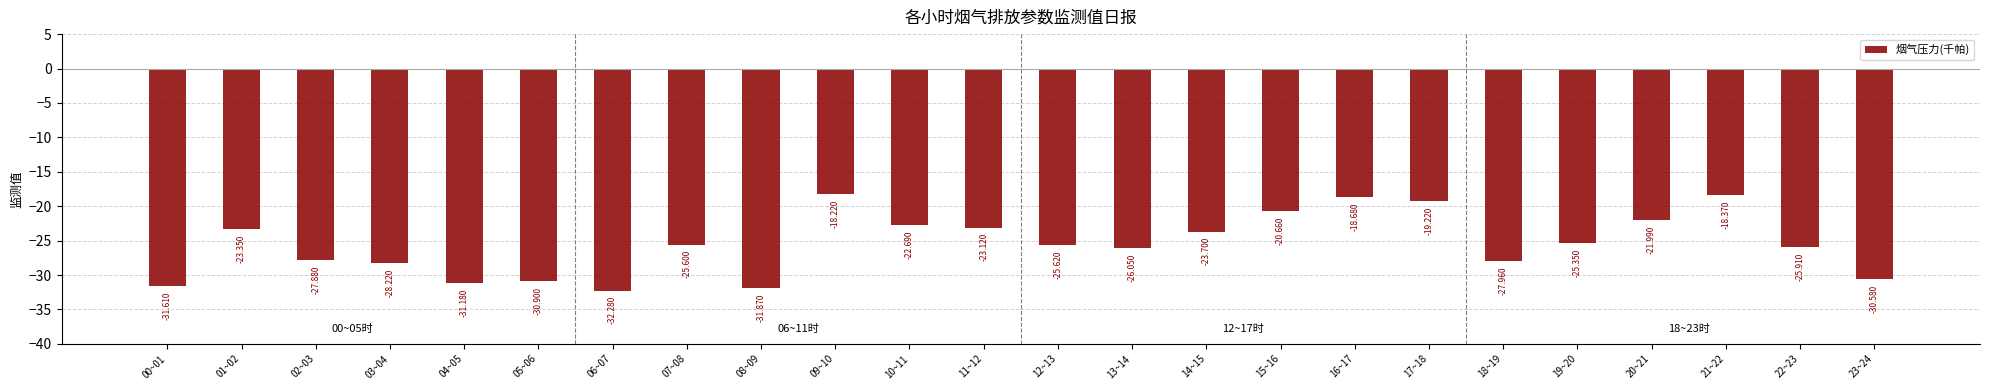

What is the maximum value shown in the chart?

-18.2